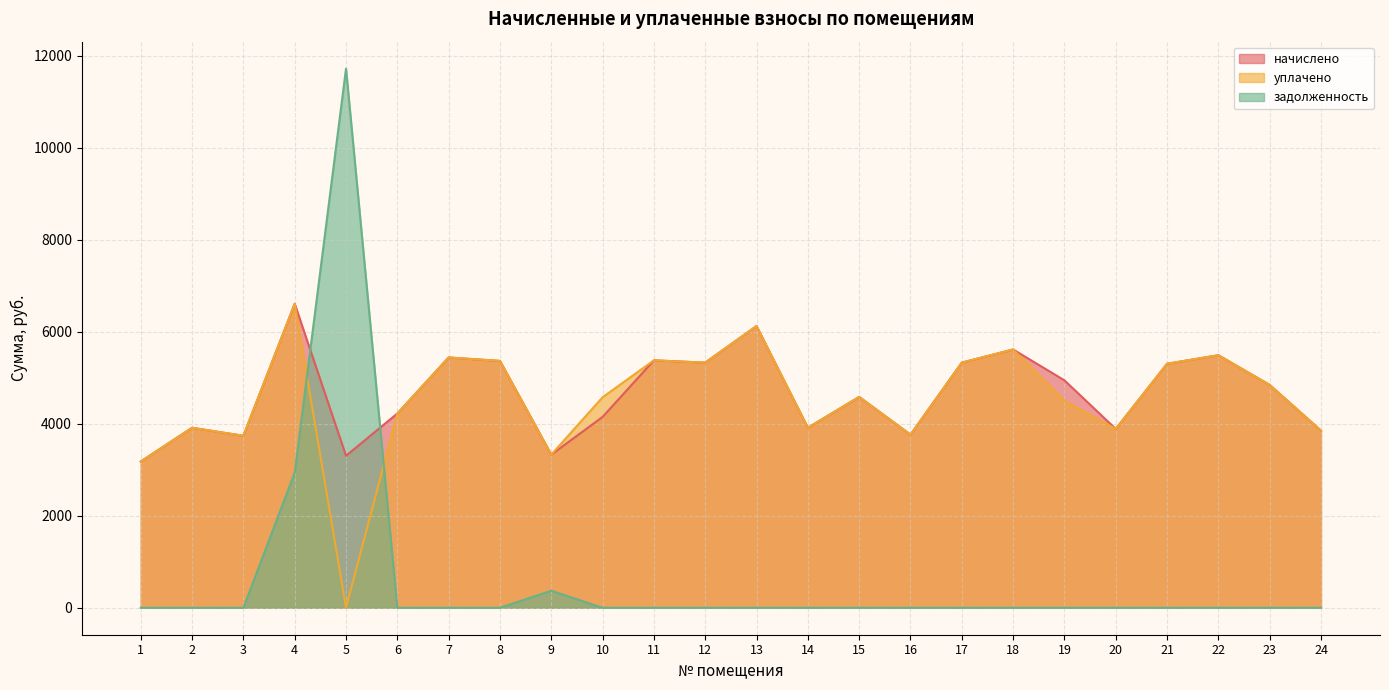

How many data points in уплачено are above 4582?

12